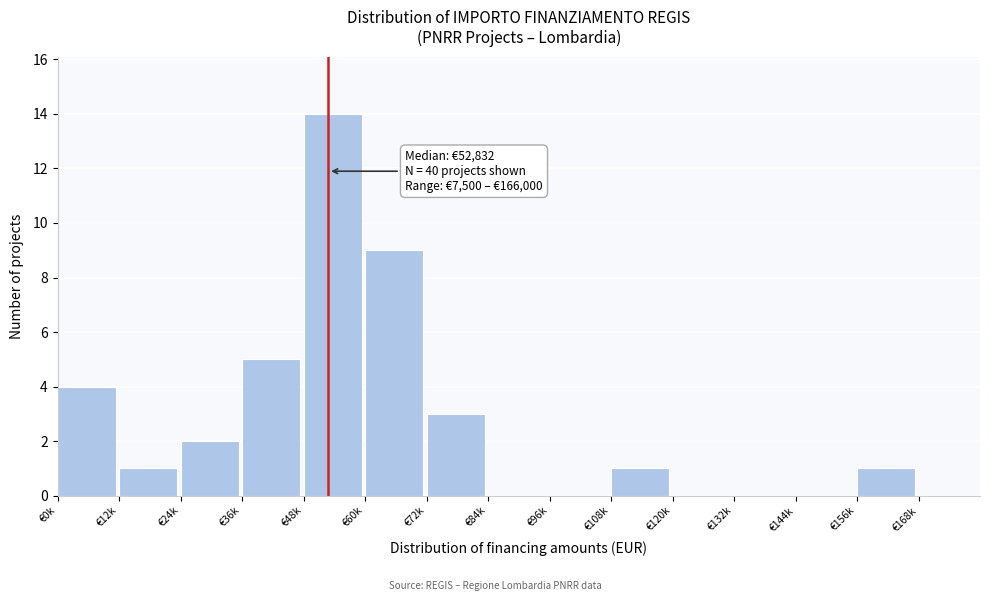

Reading left to right, transcribe all the data shown in this chart.

€0k=4	€12k=1	€24k=2	€36k=5	€48k=14	€60k=9	€72k=3	€84k=0	€96k=0	€108k=1	€120k=0	€132k=0	€144k=0	€156k=1	€168k=0